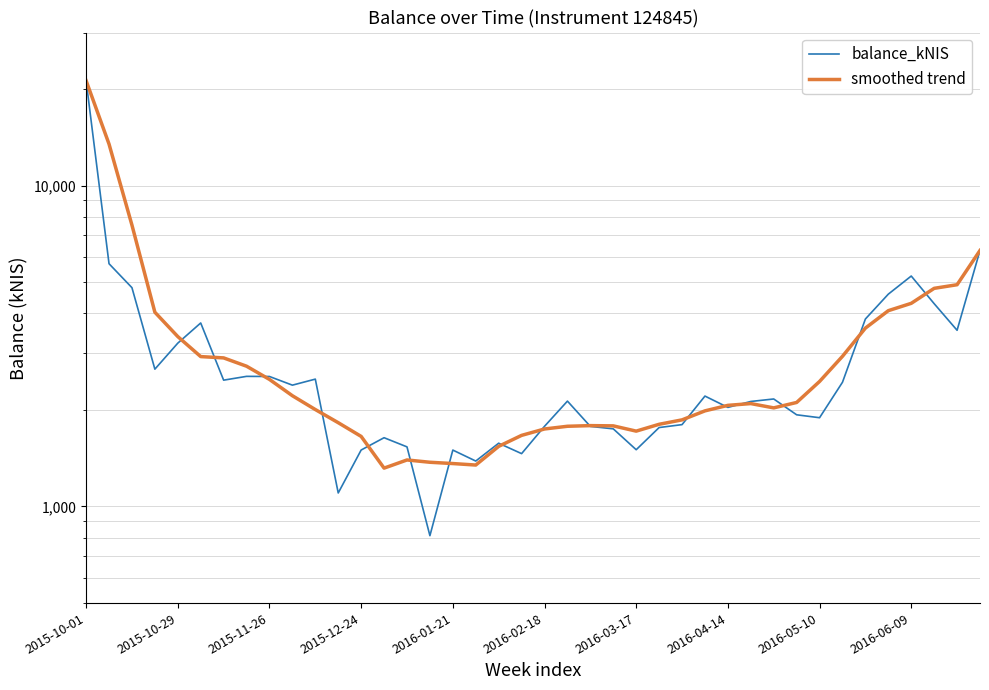

At which label is balance_kNIS closest to 11025?

39